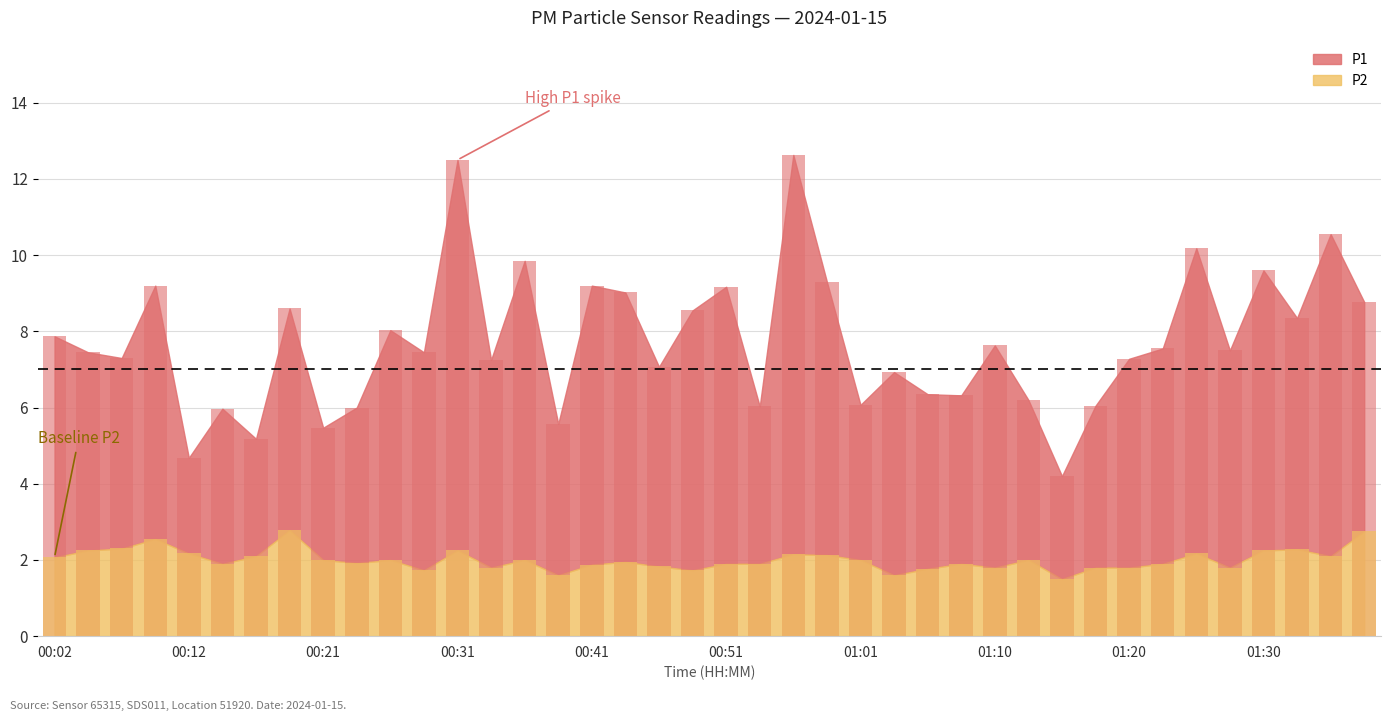

What is the approximate value of P1 at 01:13?

6.2